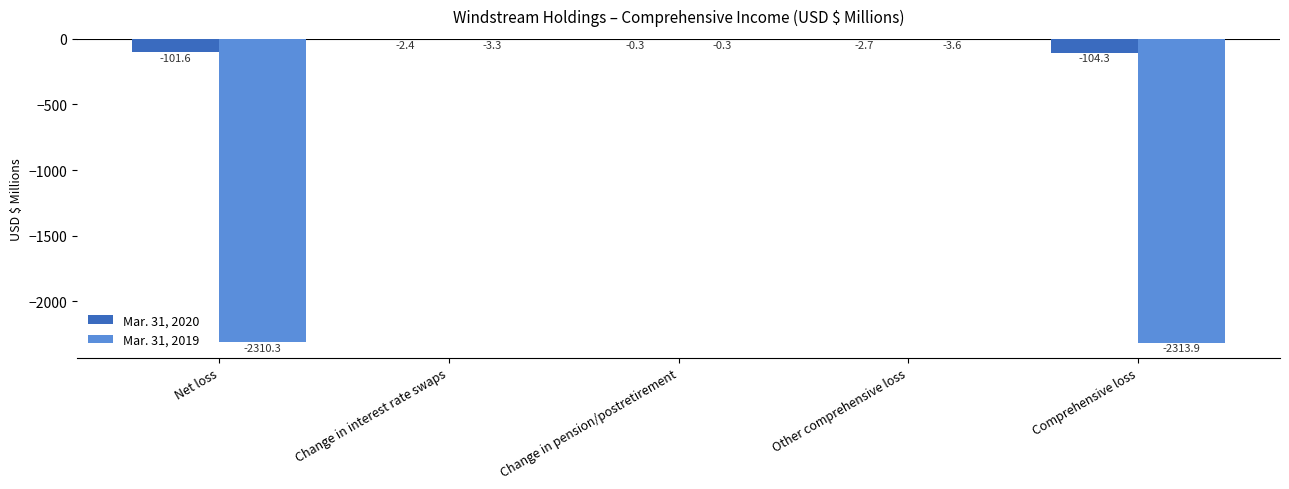

Is the value of Mar. 31, 2019 at Change in pension/postretirement greater than the value of Mar. 31, 2020 at Comprehensive loss?

Yes